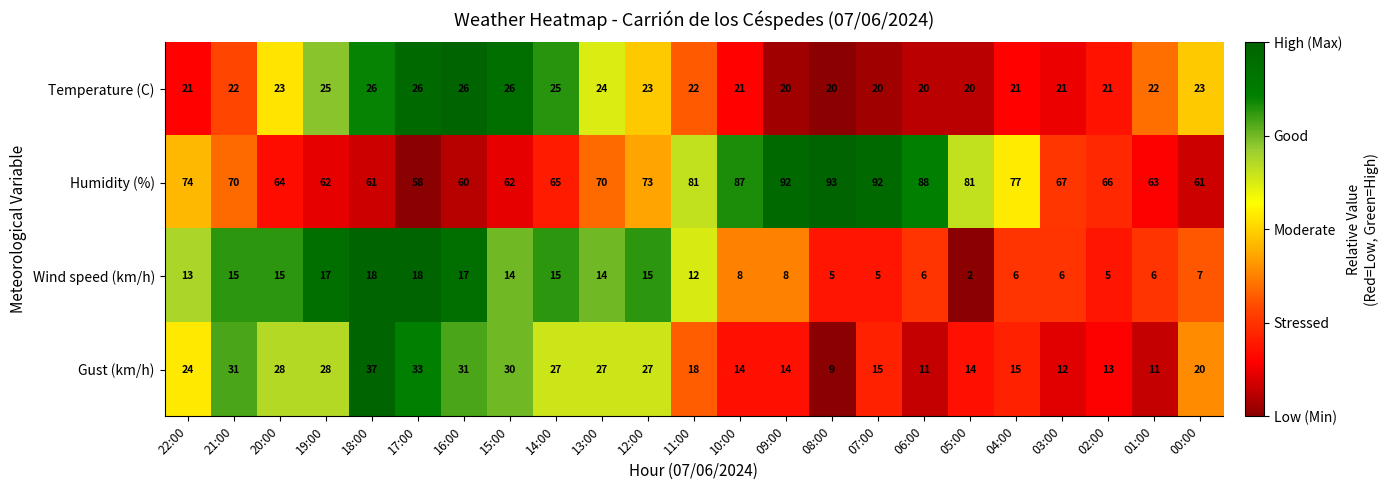

Which series has the largest total across all categories?

Humidity (%)